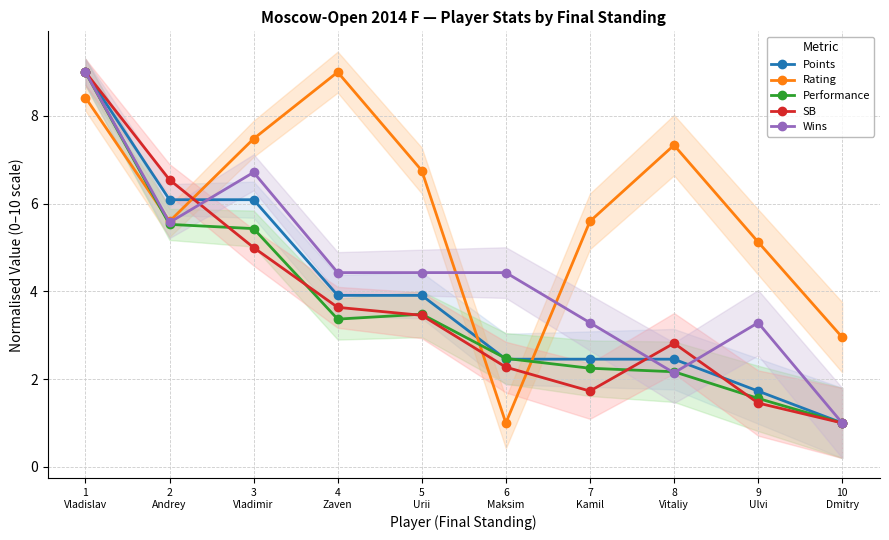

Which category has the lowest value in the SB series?

10
Dmitry